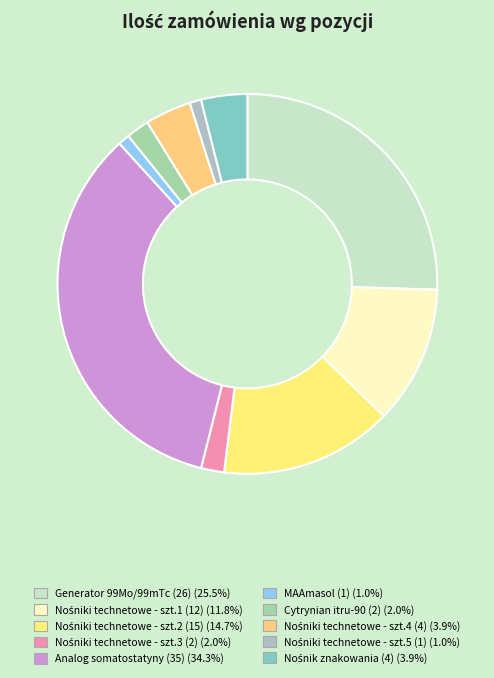

Count the number of slices in the pie.

10